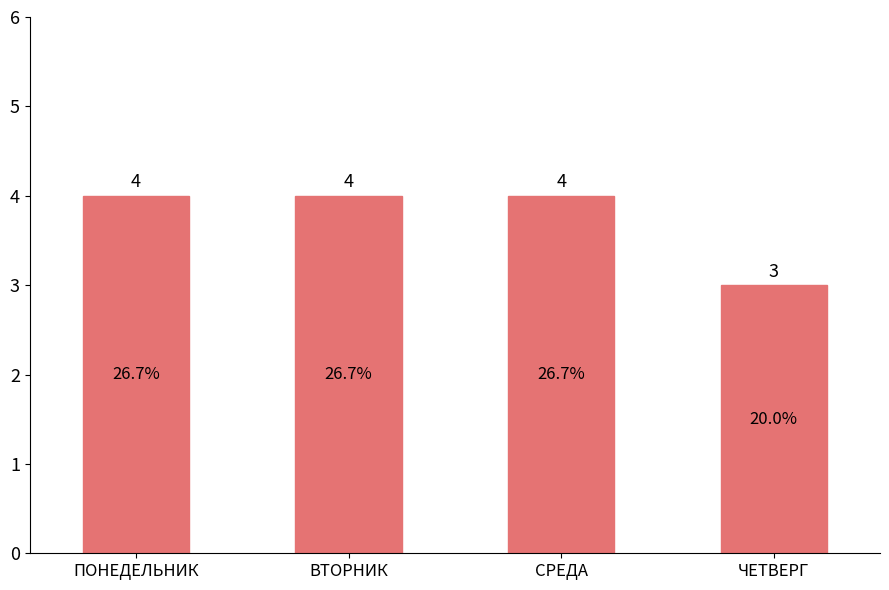

Does the chart contain any negative values?

No